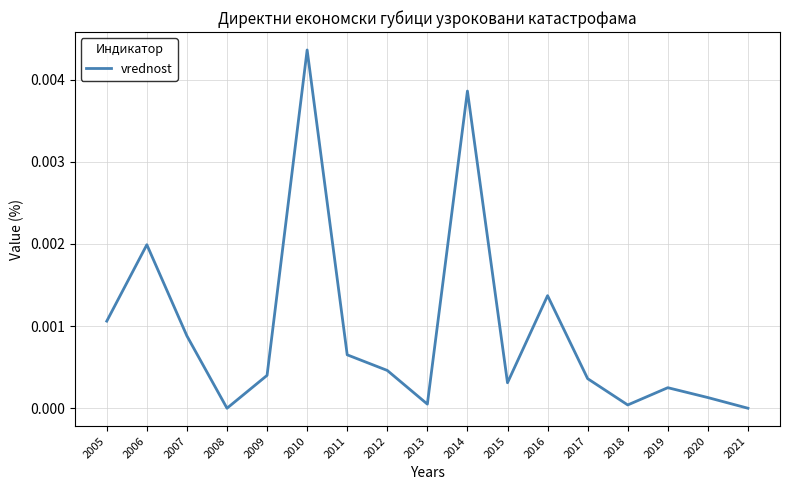

How many lines are shown in the chart?

1